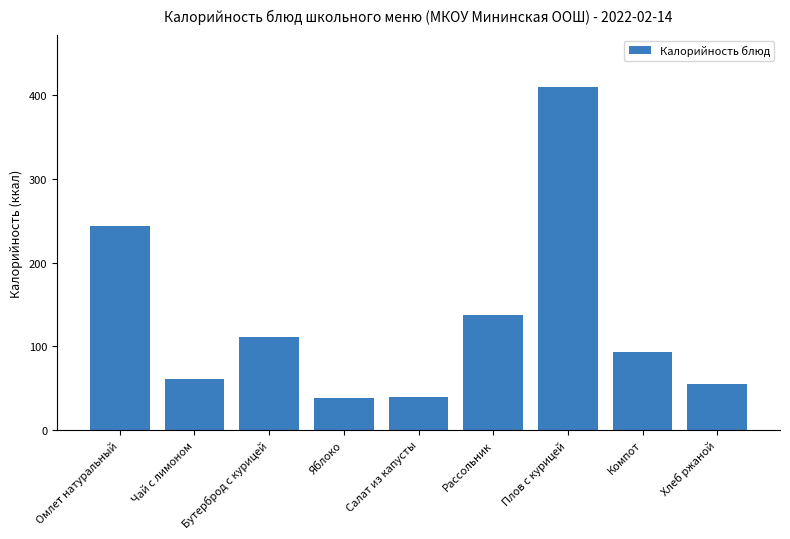

What is the difference between the second highest and second lowest values?

204.8